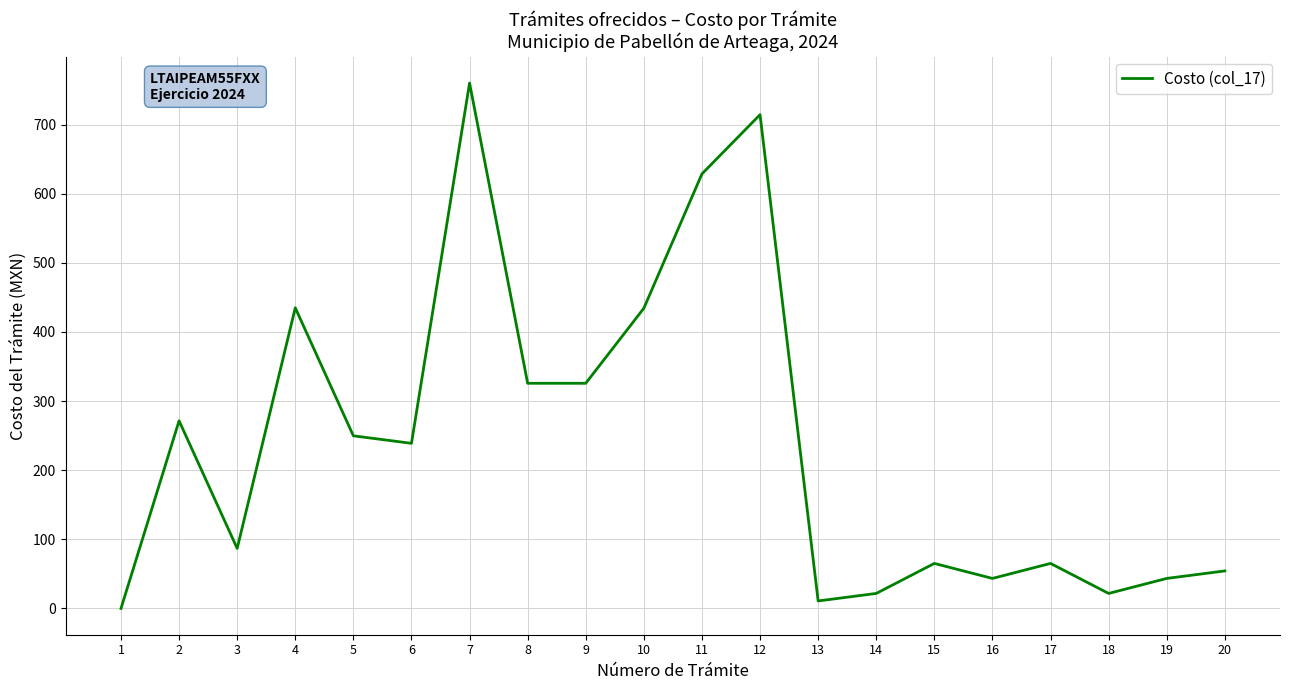

At which label does the data first exceed 238?

2